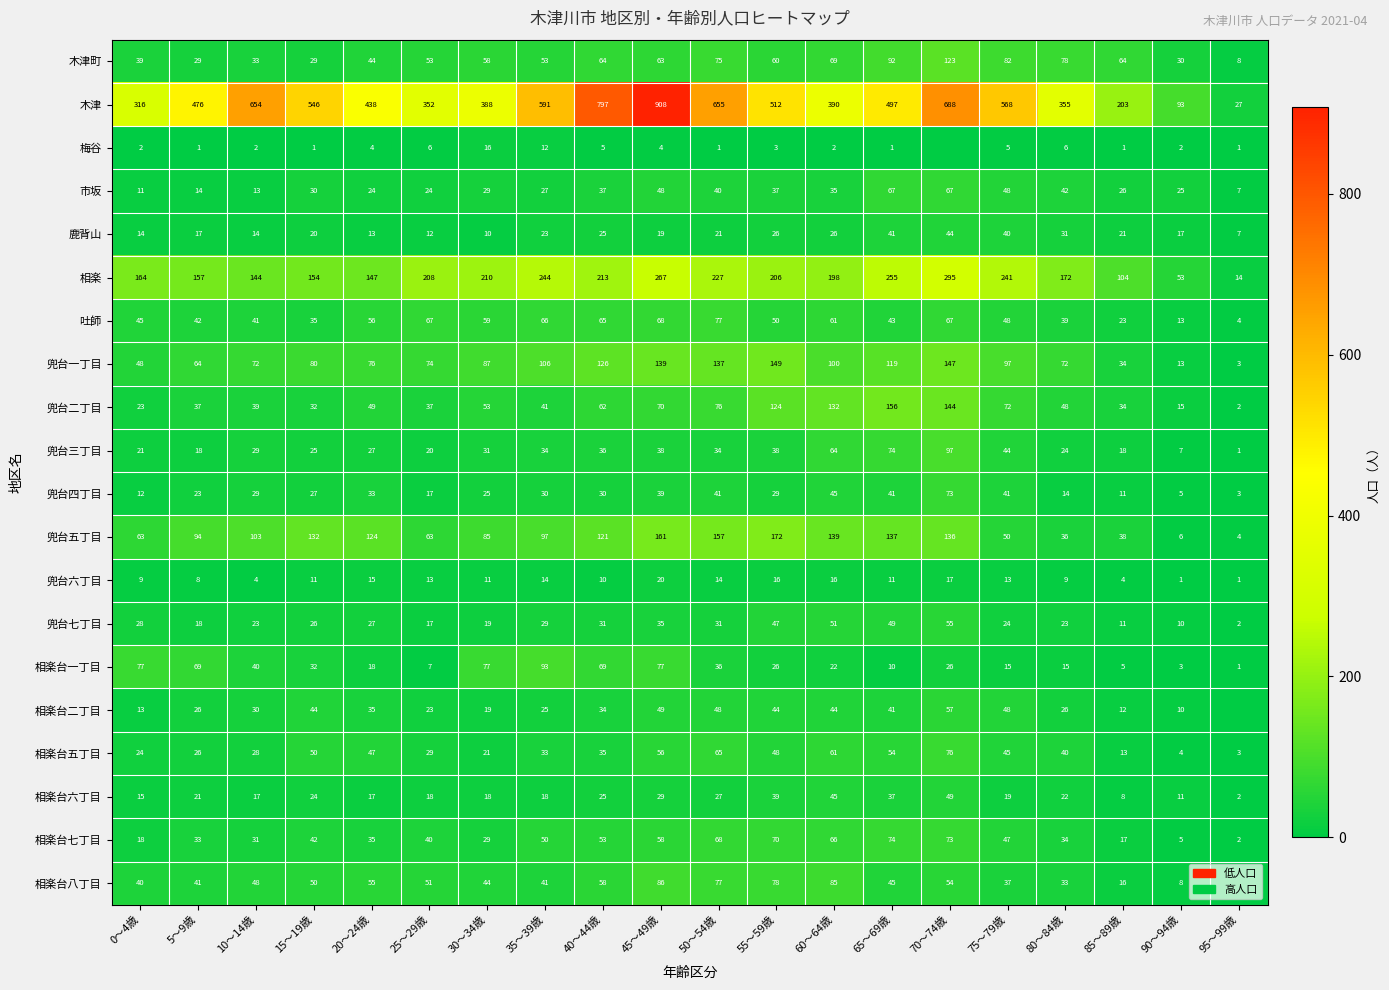

What is the difference between the maximum and second lowest values in the 兜台七丁目 series?

45